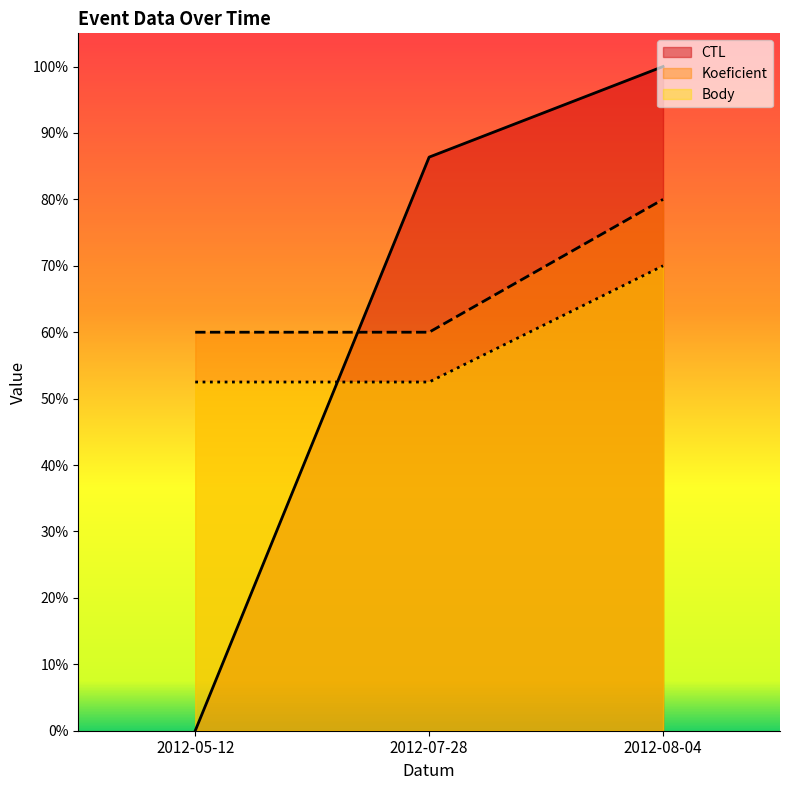

At which label does CTL reach its peak?

2012-08-04